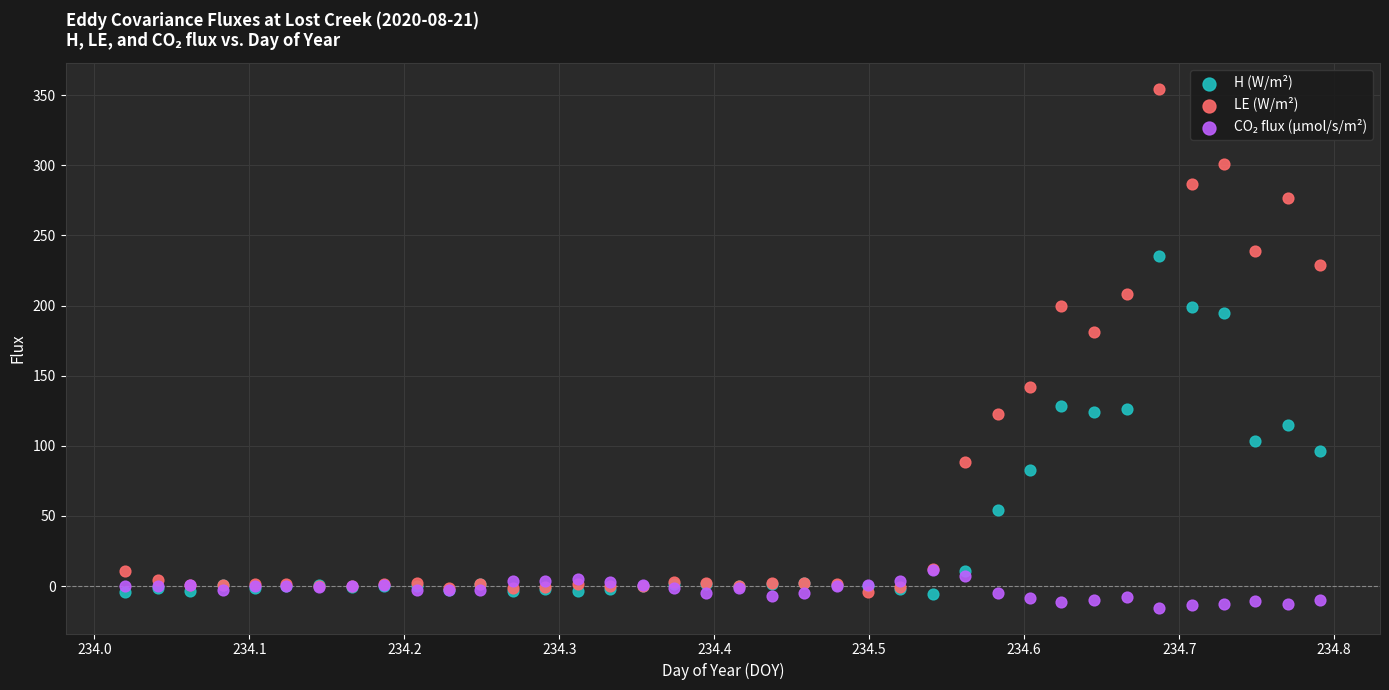

Across all series, what Y value is closest to 169?

181.5